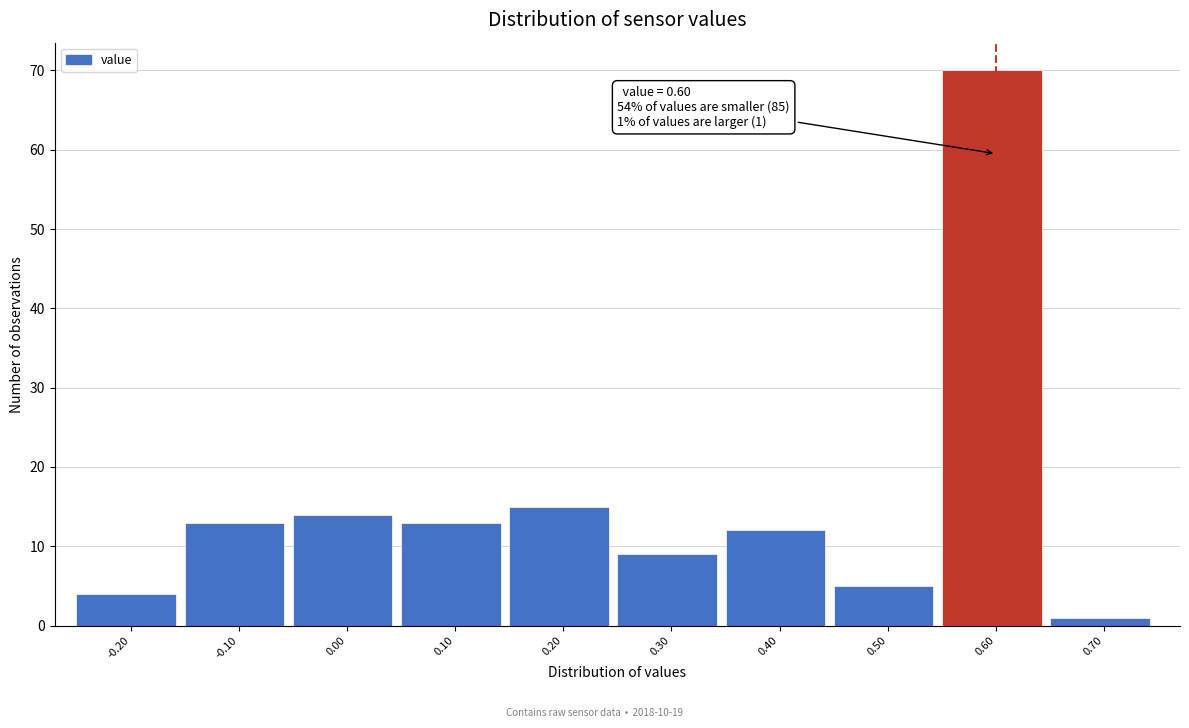

Which range on the x-axis has the tallest bar?

0.55 to 0.65